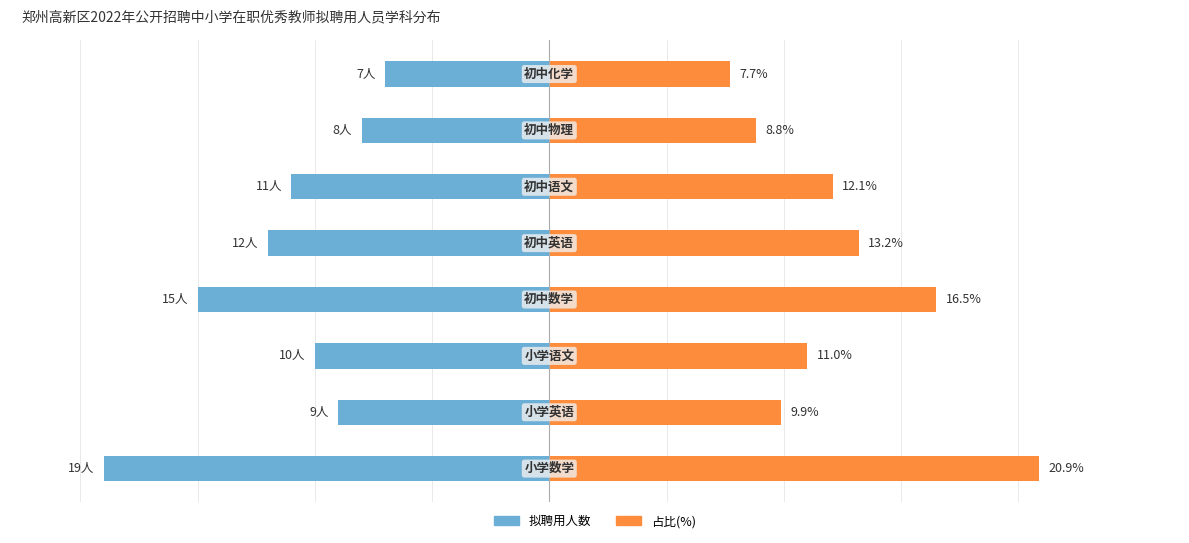

What value does the 拟聘用人数 series have at 2?

-10.0